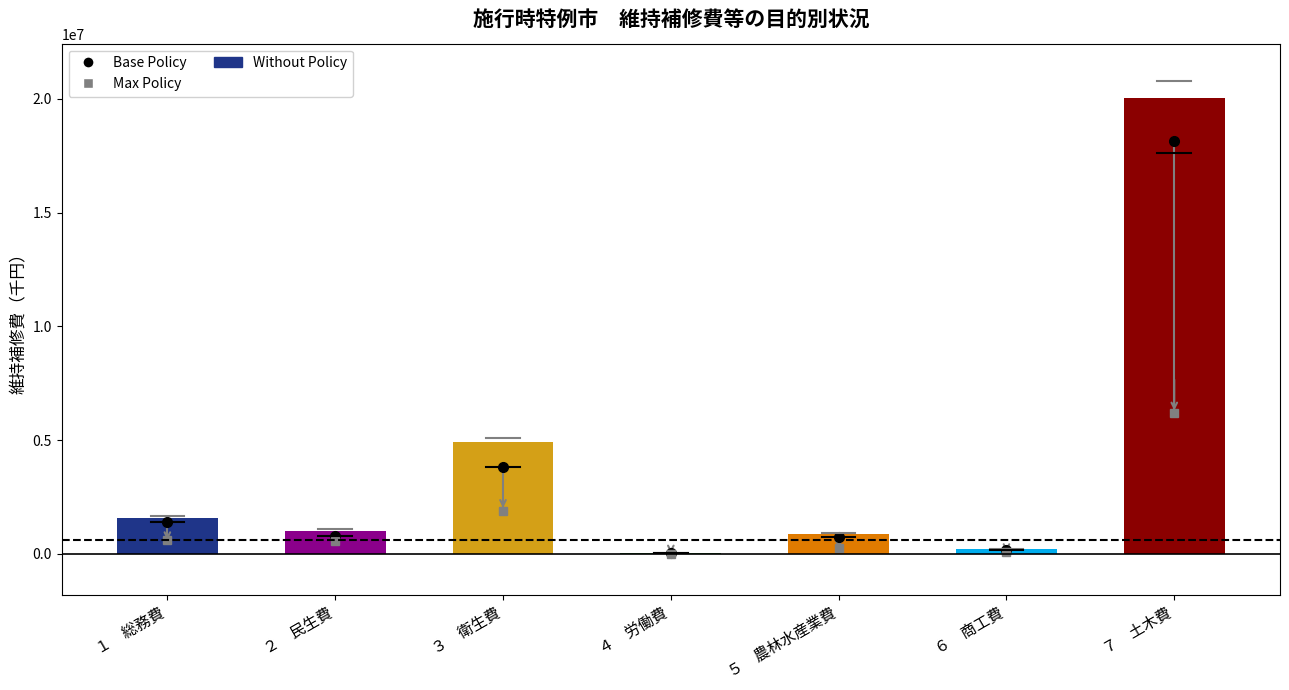

Which label corresponds to the largest value in the chart?

７　土木費